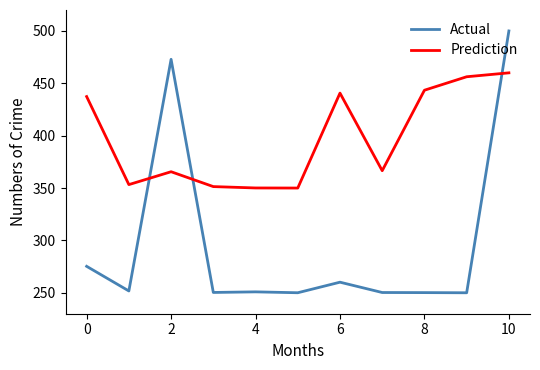

How many series are shown in this chart?

2